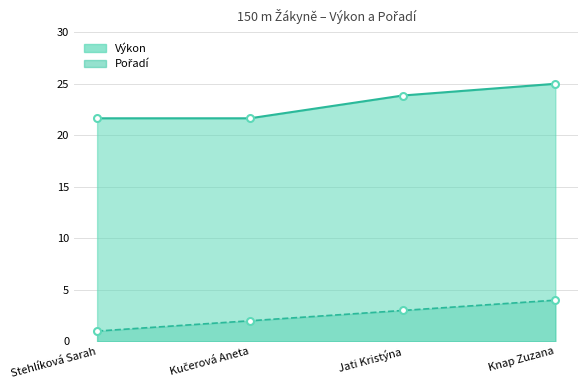

How many distinct data groups are displayed?

2